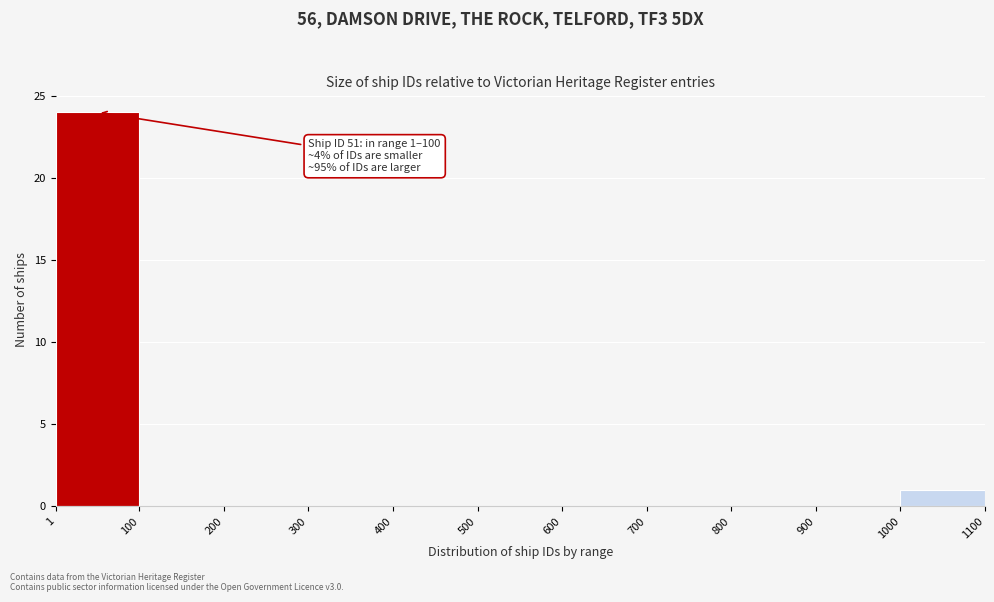

Over which range of the x-axis is the bar tallest?

1 to 100